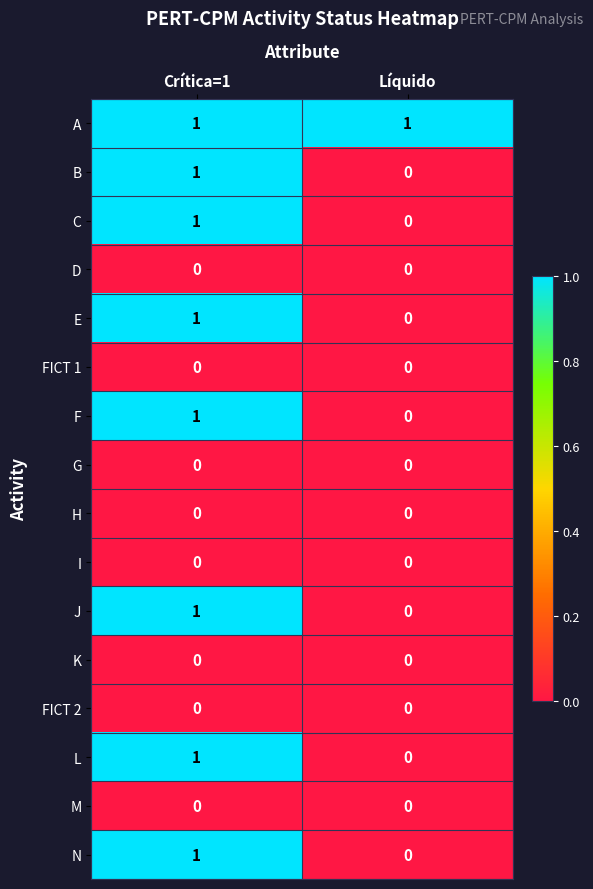

Where is J nearest to the value 0?

Líquido